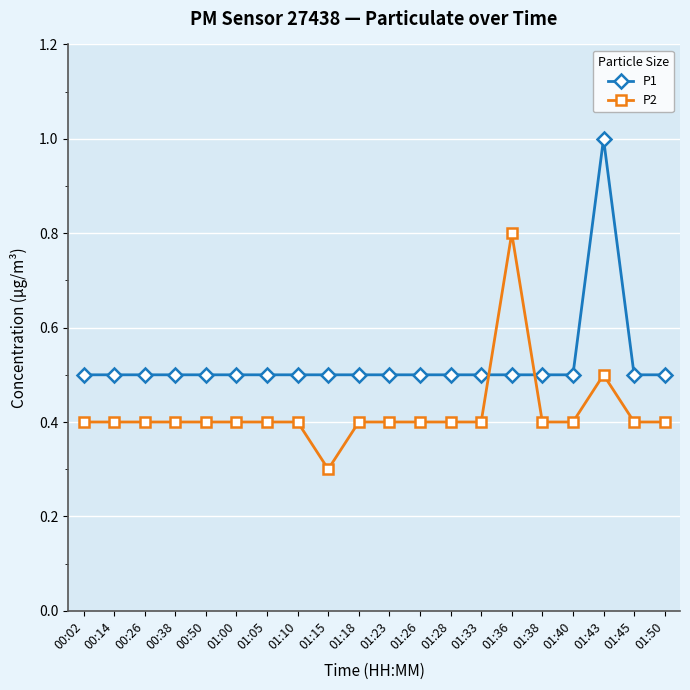

The value of P2 at 01:18 is 0.2. True or false?

False